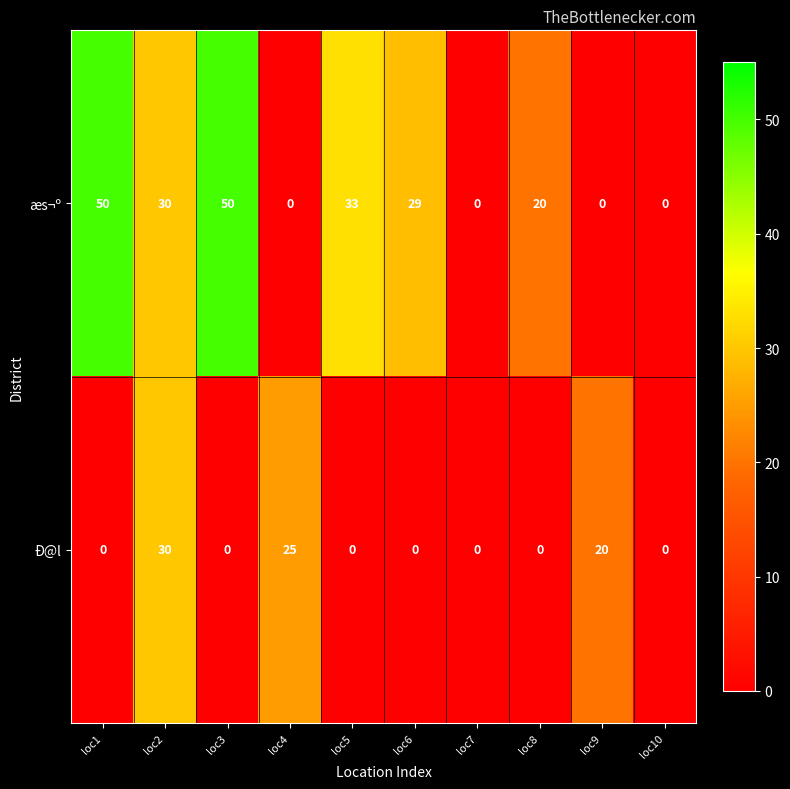

List the series in order of their peak value, highest first.

æs¬º, Ð@l